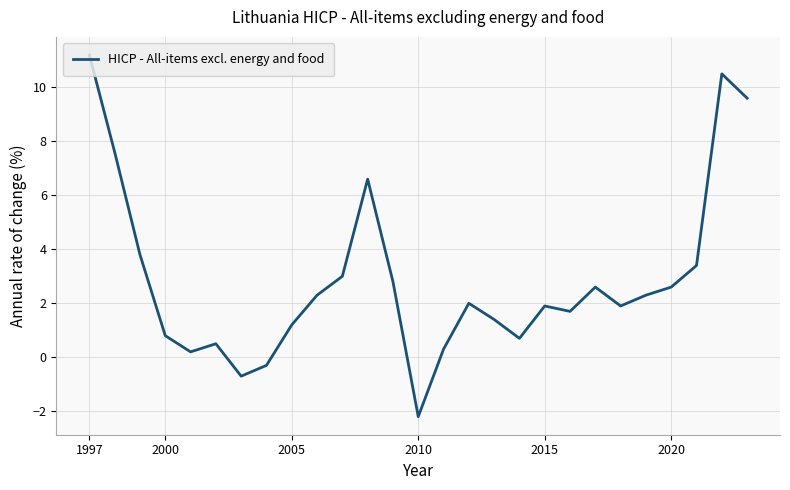

What is the average value?

2.9